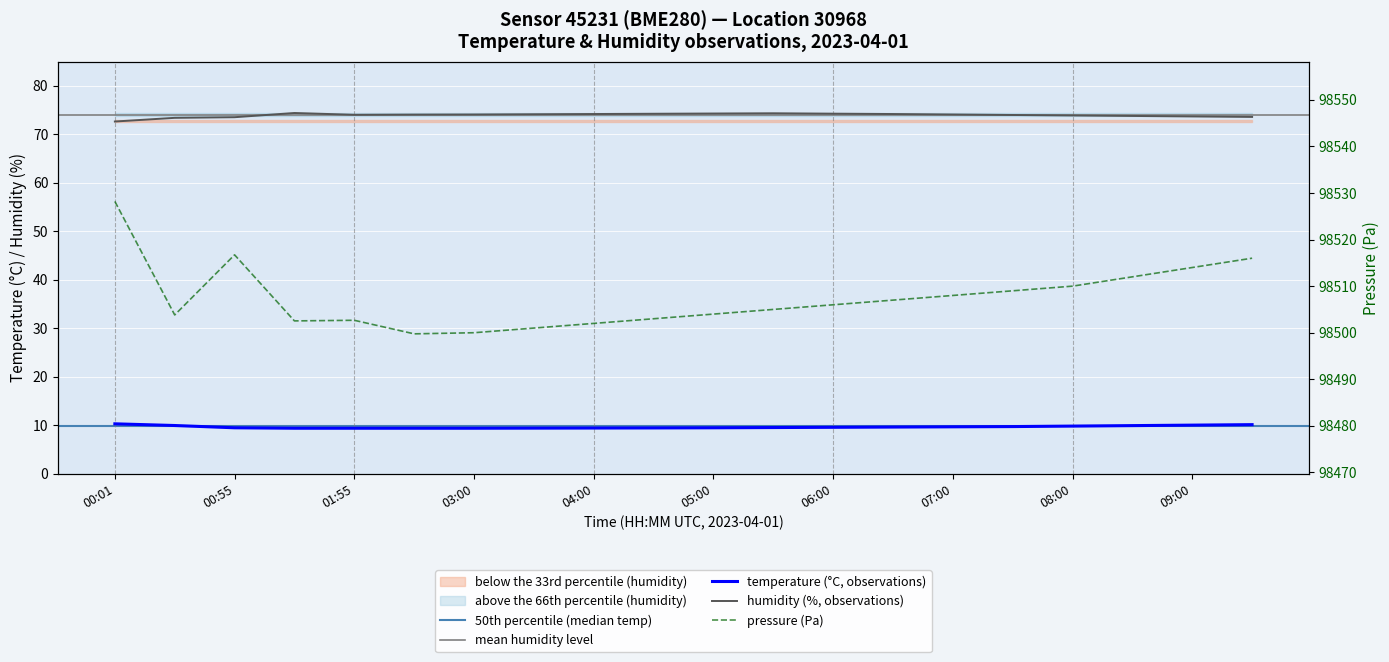

Which has a higher value, 00:55 or 04:00?

00:55